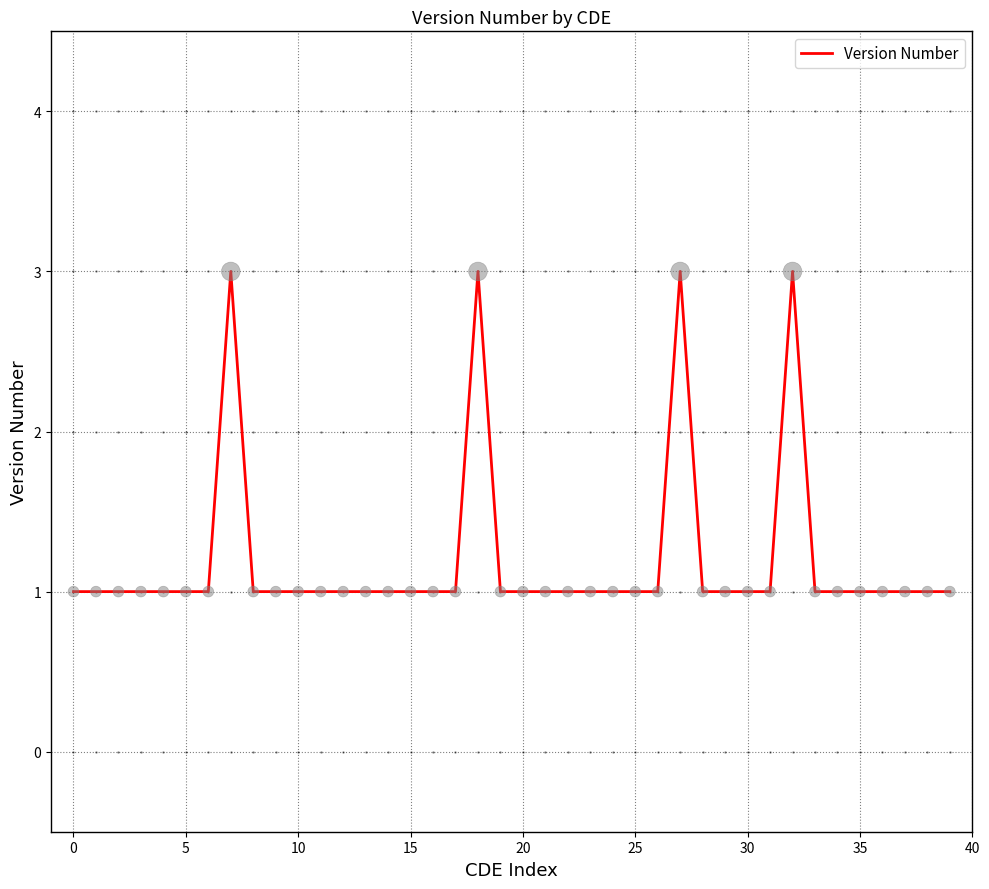

What is the maximum value shown in the chart?

3